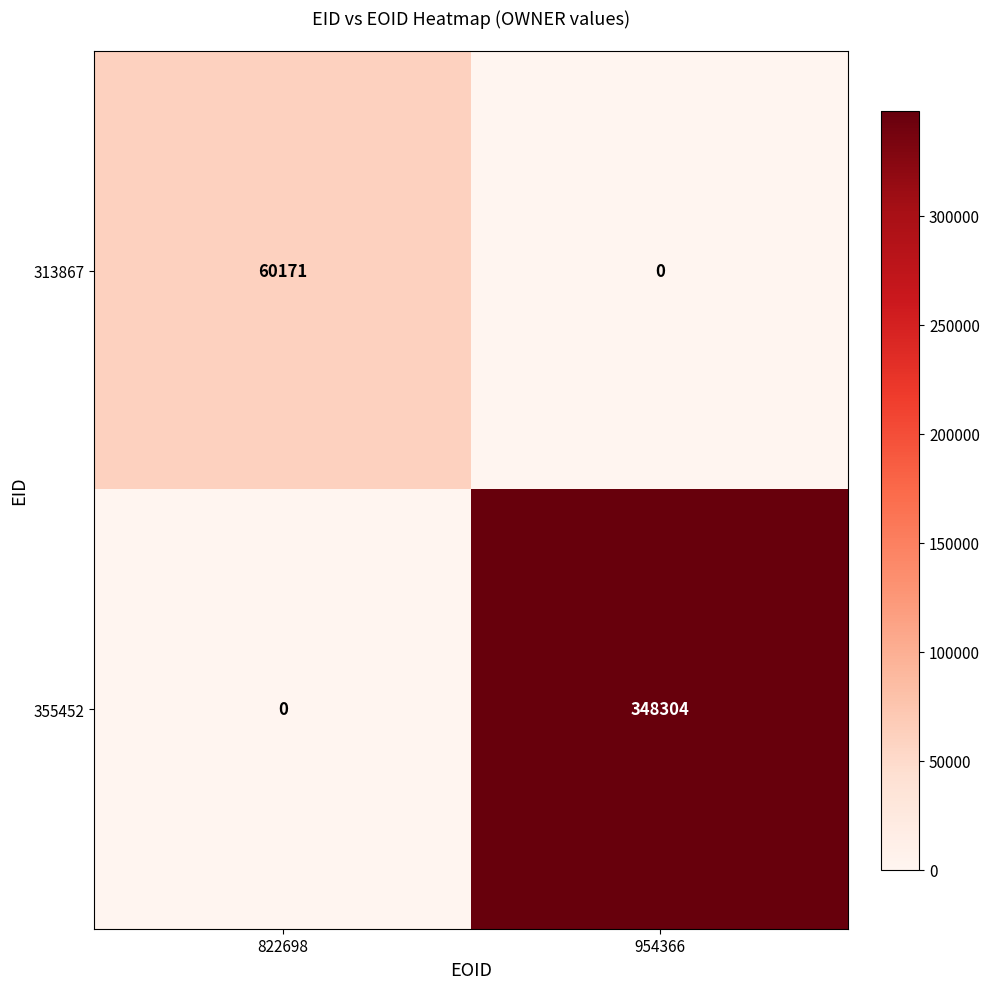

At which label is 355452 closest to 174152?

822698